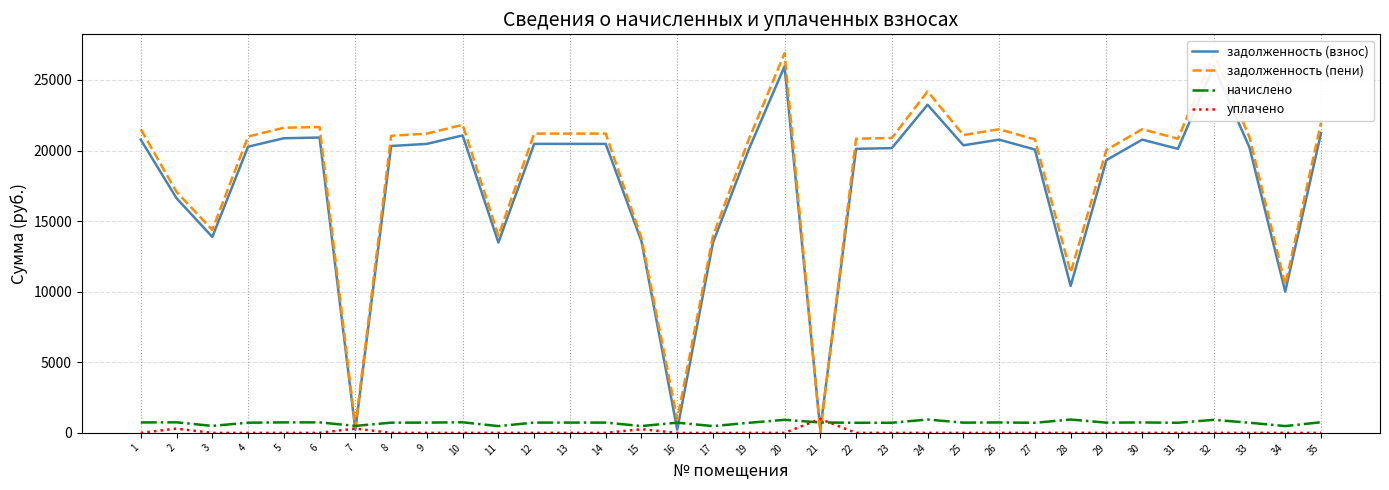

True or false: уплачено has a value of 0.0 at 5.

True